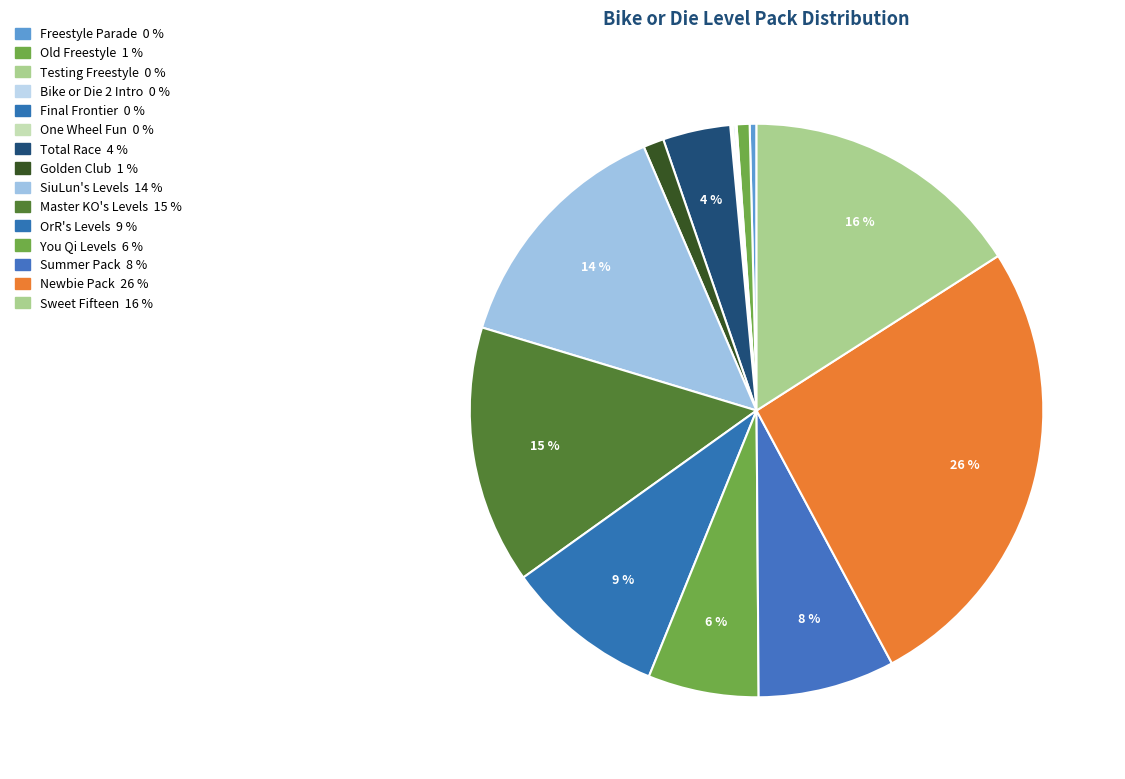

Do Newbie Pack and Final Frontier together represent more than half of the pie?

No